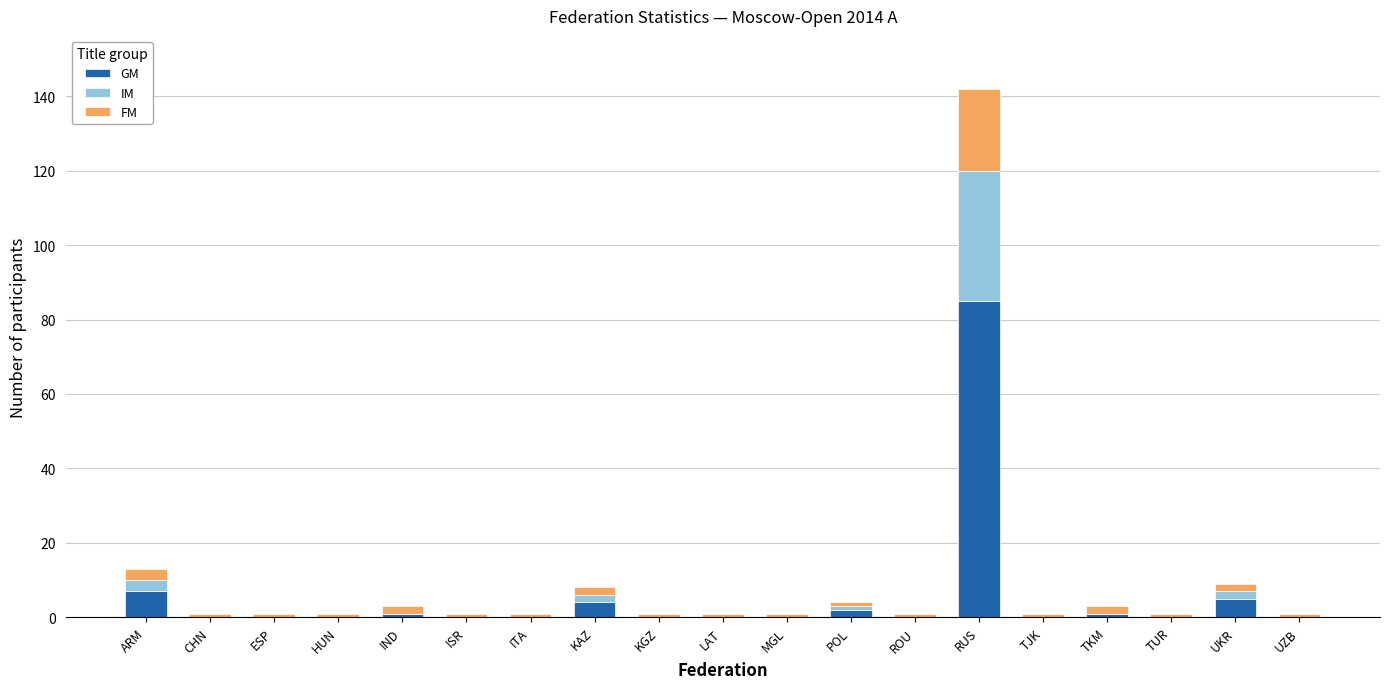

At which category is the sum across all series the highest?

RUS